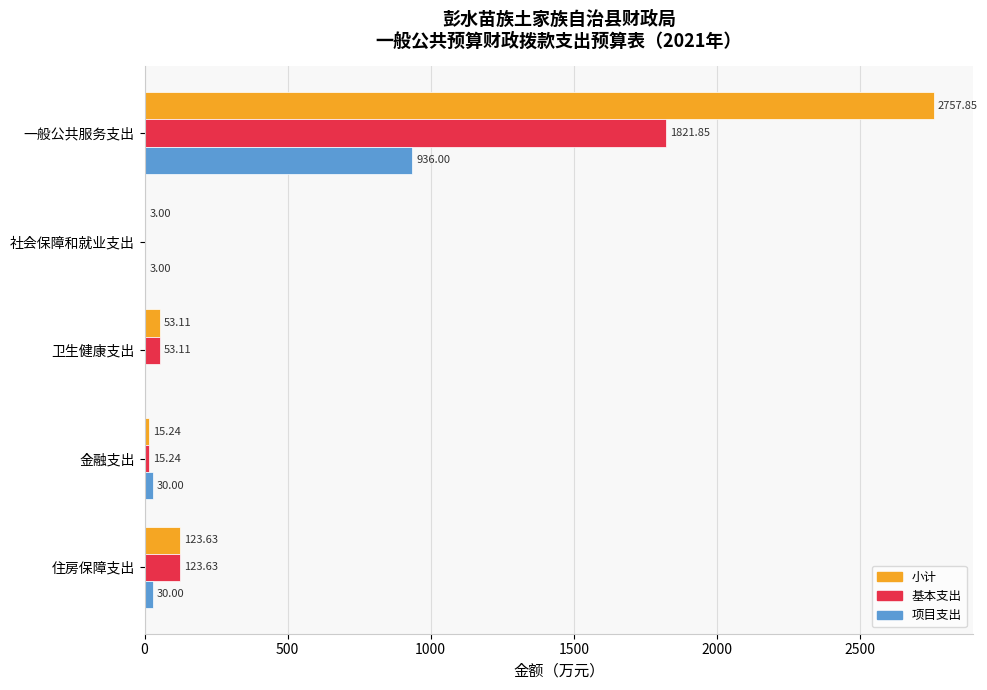

What is the sum of the 小计 values at 卫生健康支出 and 住房保障支出?

176.7